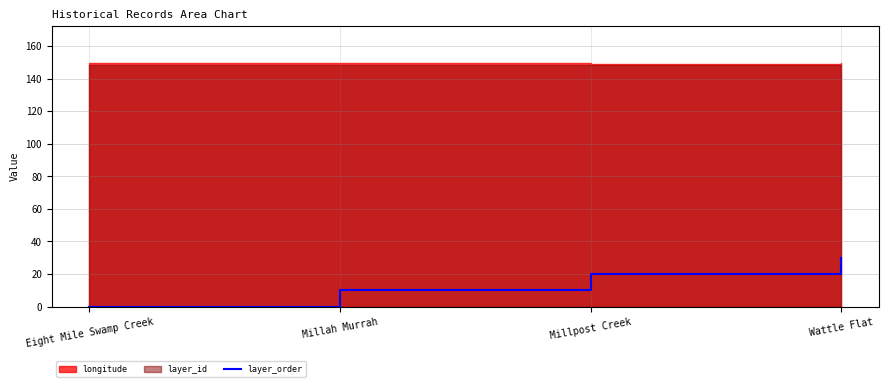

How many values are between 10 and 30?

3